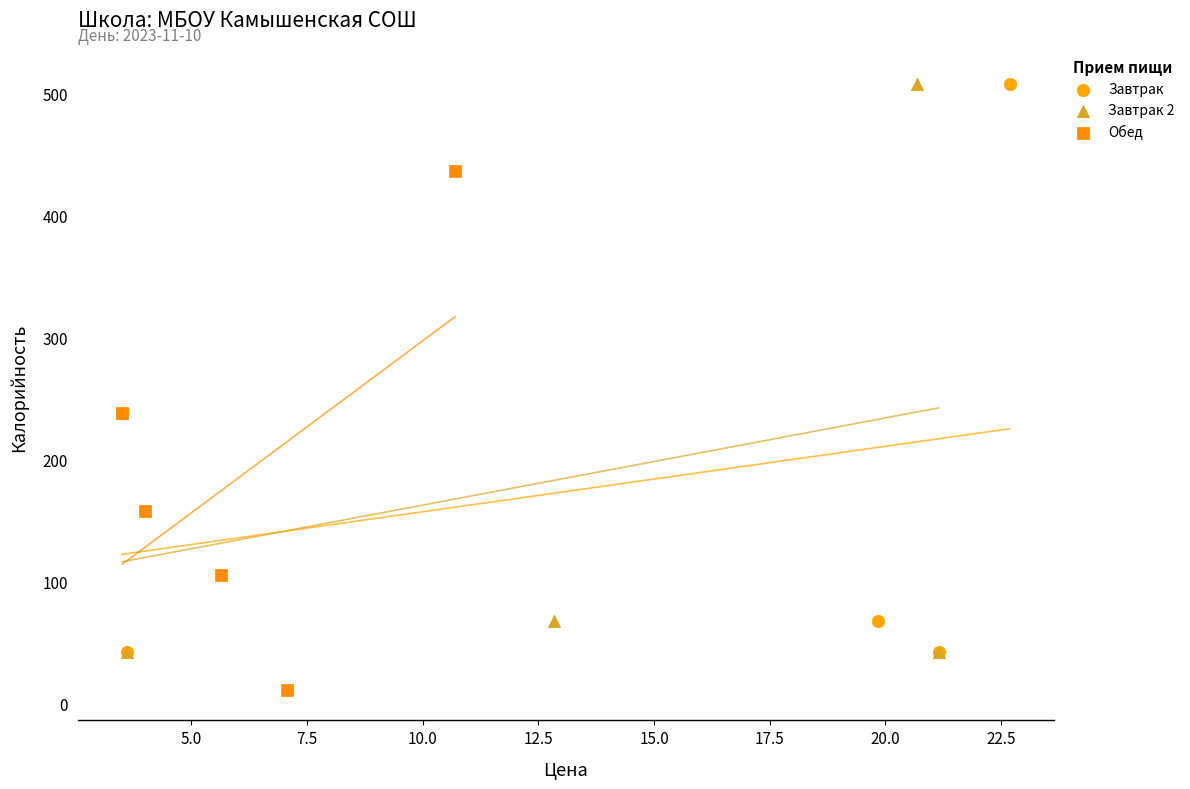

Which series contains the lowest Y value?

Обед